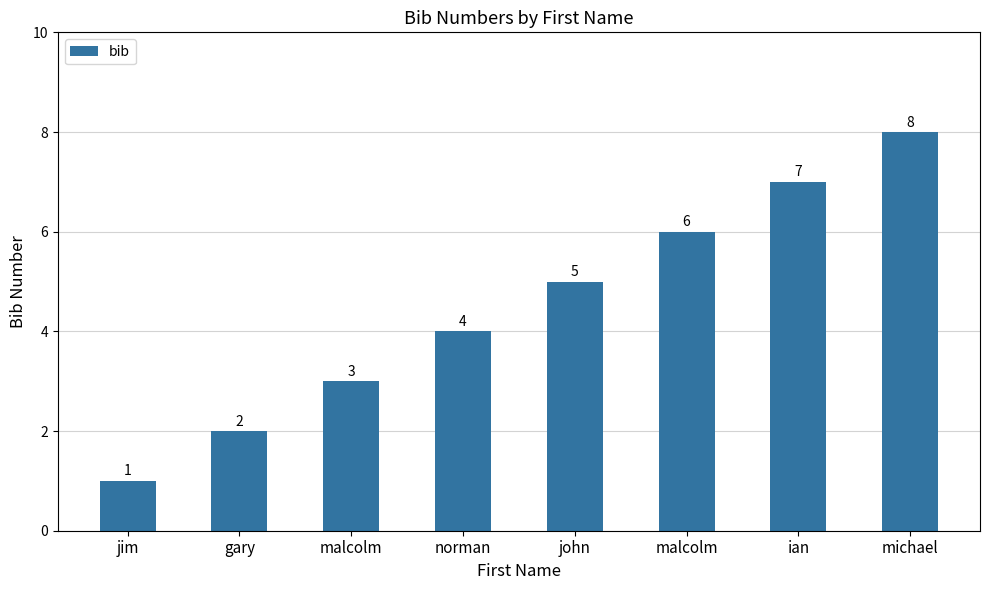

True or false: the data shows 6 at malcolm.

True